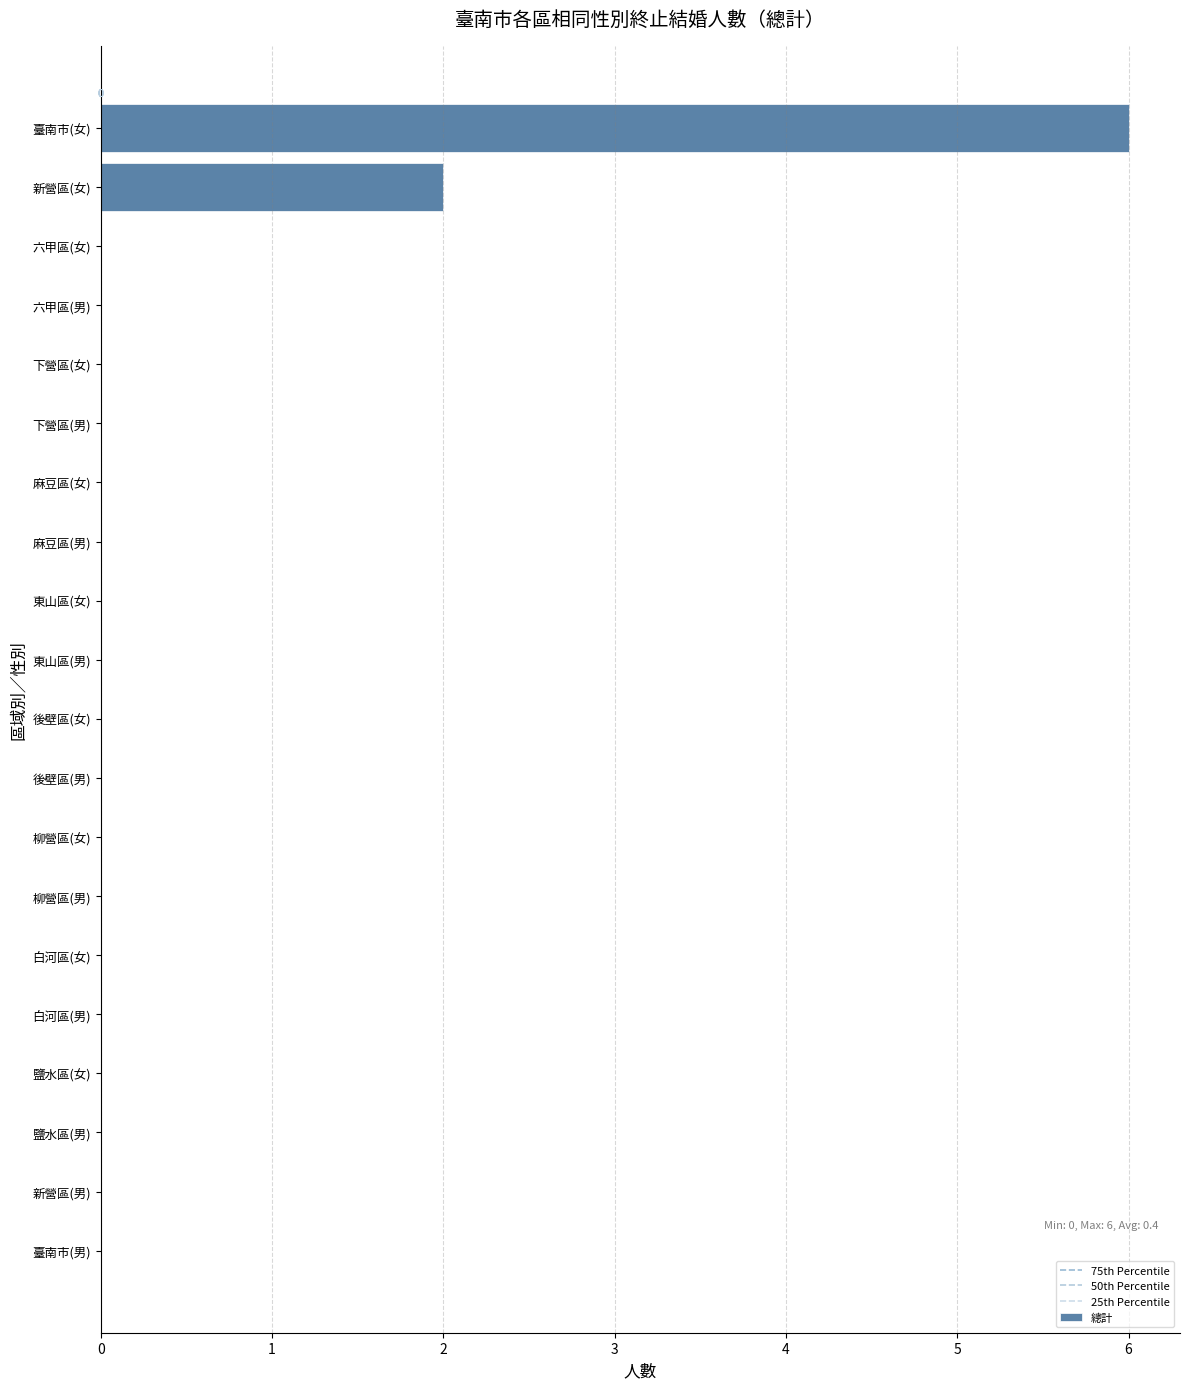

At which category does the chart reach its peak across all series?

臺南市(女)